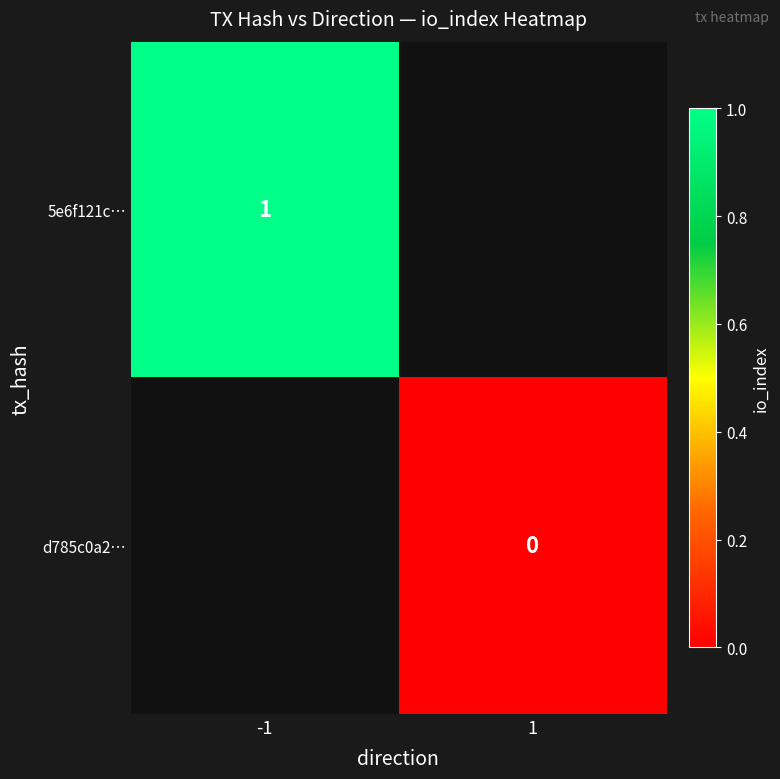

Is the value of 5e6f121c… at -1 greater than the value of d785c0a2… at 1?

Yes